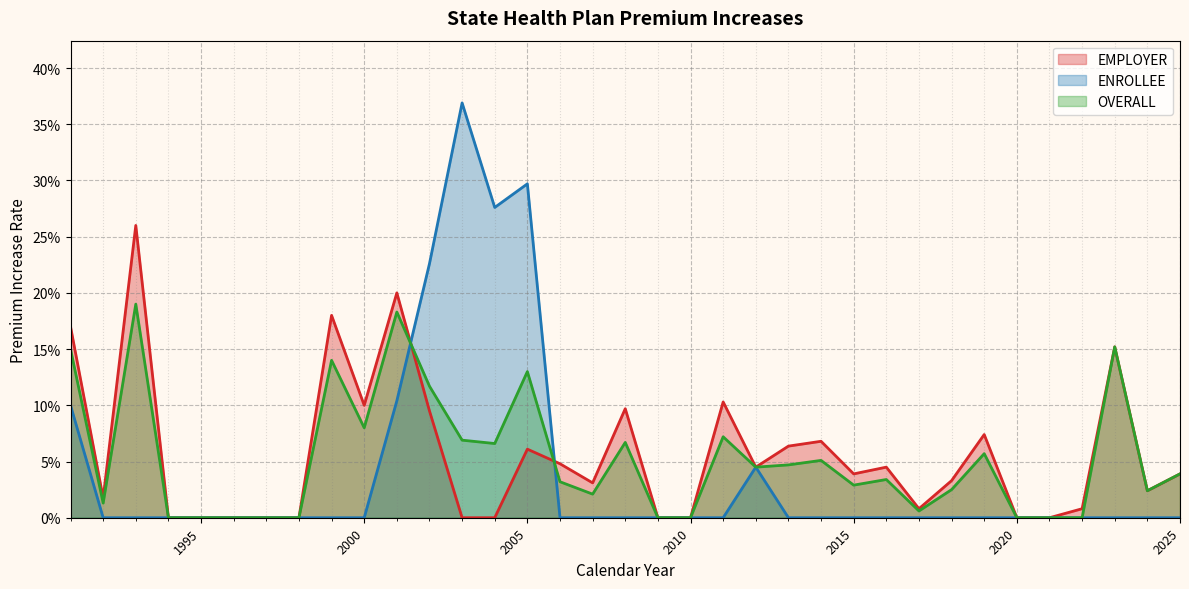

Is the value of EMPLOYER at 2024 greater than the value of ENROLLEE at 1996?

Yes